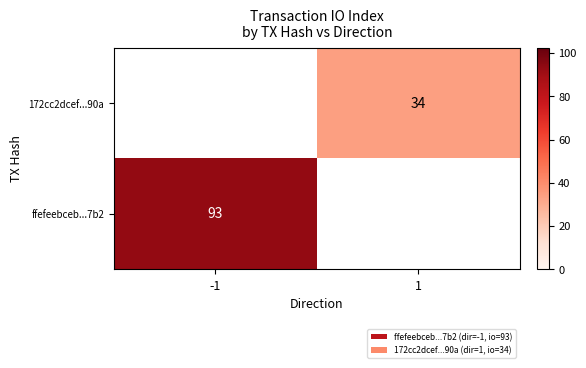

Which label corresponds to the largest value in the chart?

-1